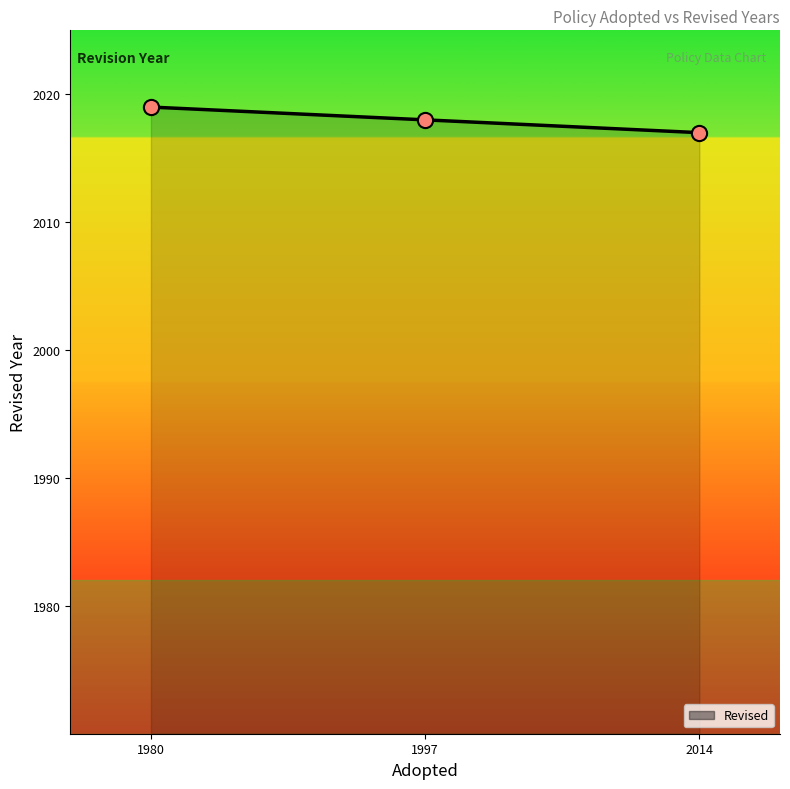

What is the change in value from 1997 to 2014?

-1